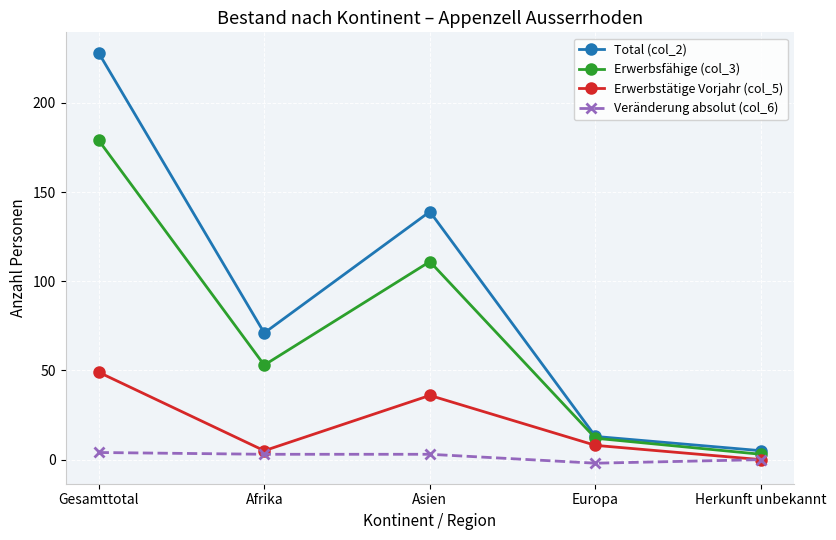

True or false: Total (col_2) and Erwerbstätige Vorjahr (col_5) cross at least once.

False